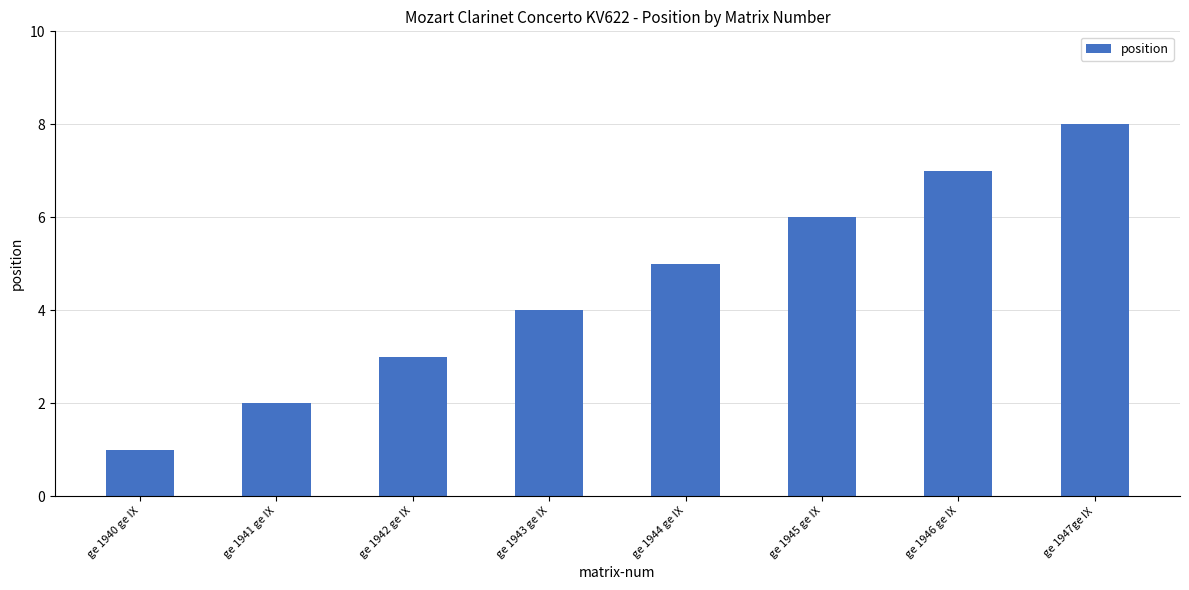

Which has a higher value, ge 1940 ge IX or ge 1946 ge IX?

ge 1946 ge IX